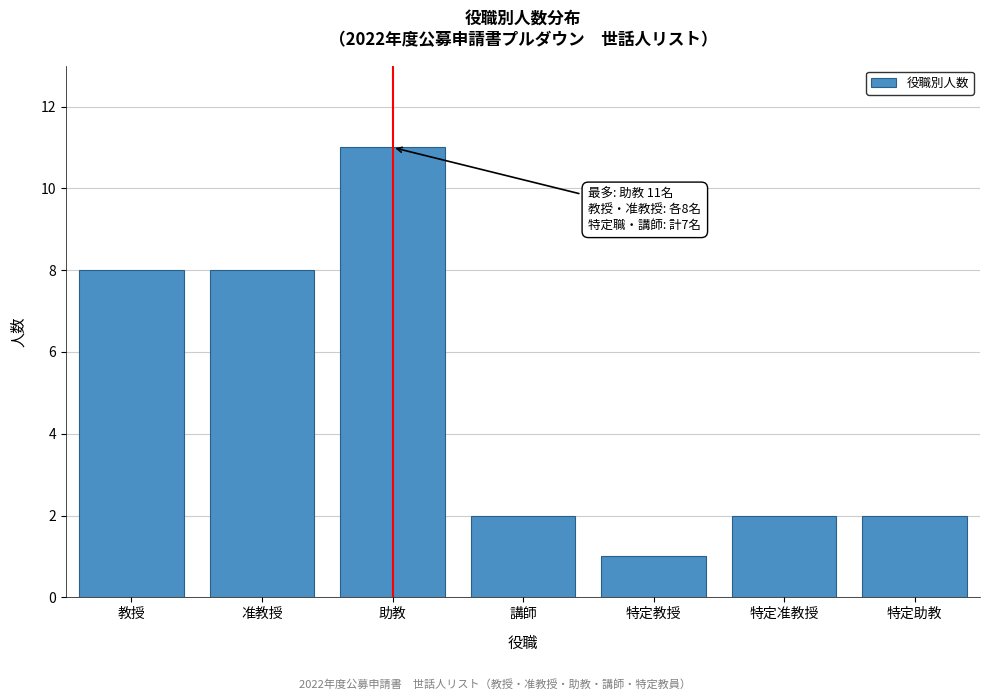

Reading right to left, list all the values displayed in this chart.

特定助教=2	特定准教授=2	特定教授=1	講師=2	助教=11	准教授=8	教授=8